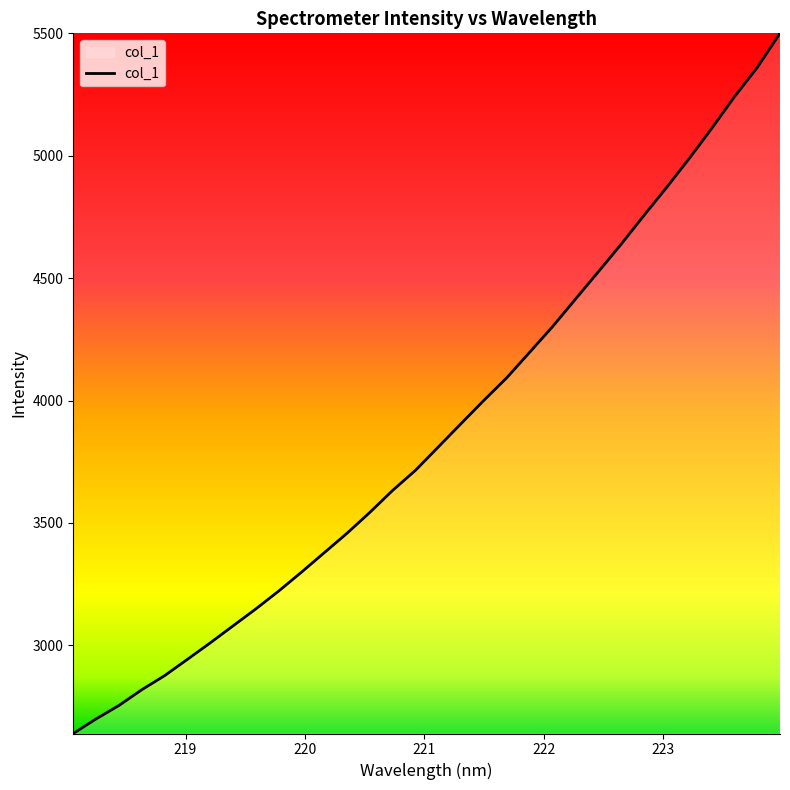

What is the smallest value displayed?

2639.8